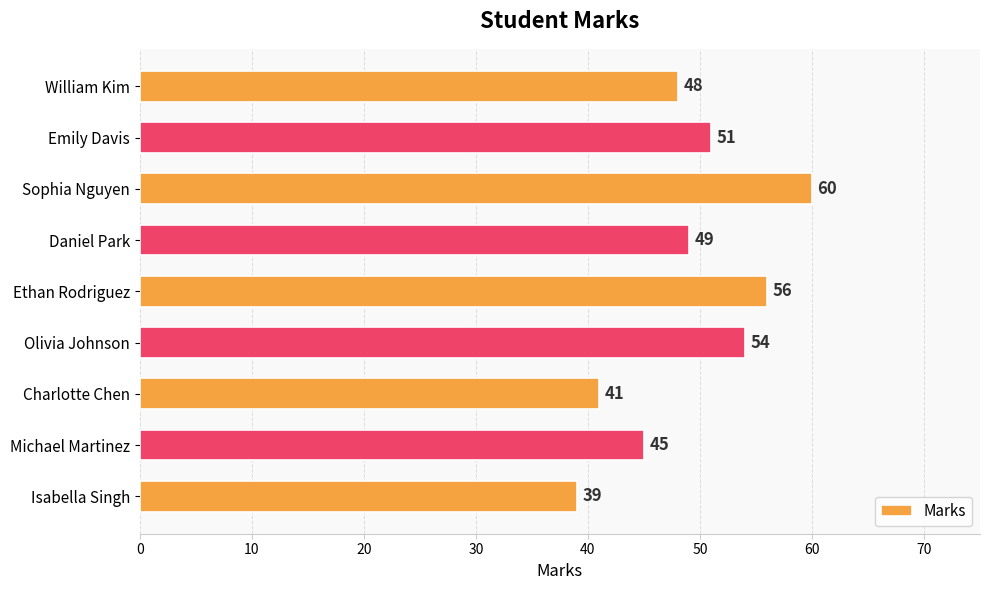

Count the number of data series in this chart.

1